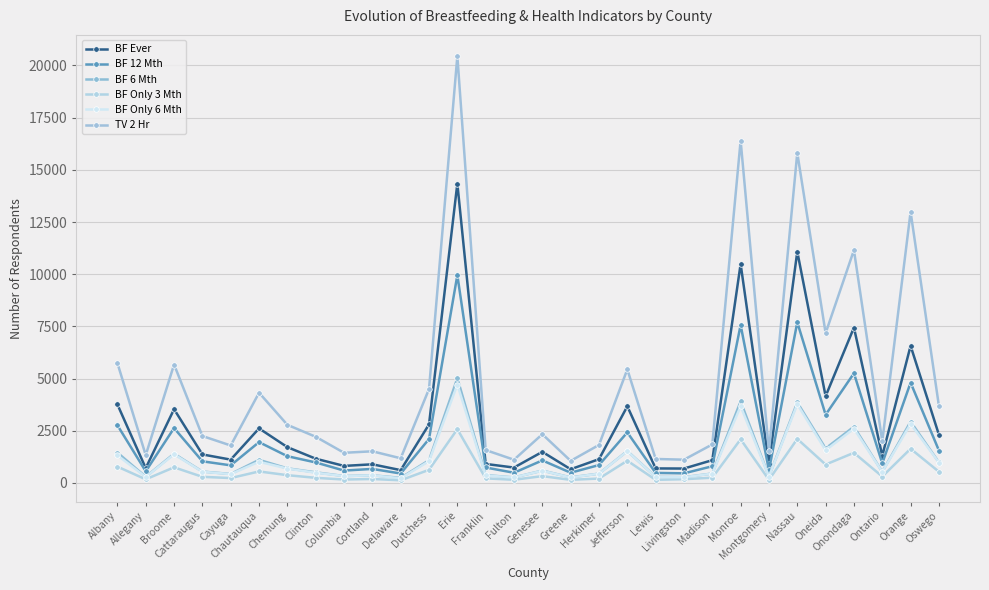

Which series has the widest spread of values?

TV 2 Hr